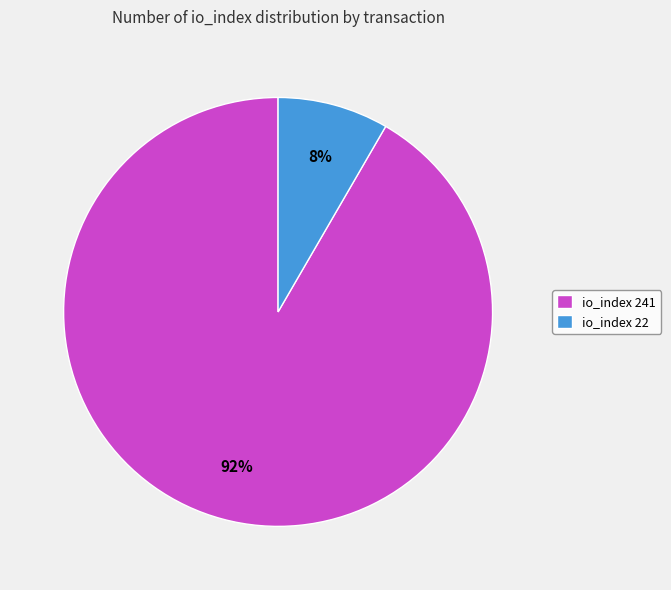

Which category has the biggest portion of the pie?

io_index 241